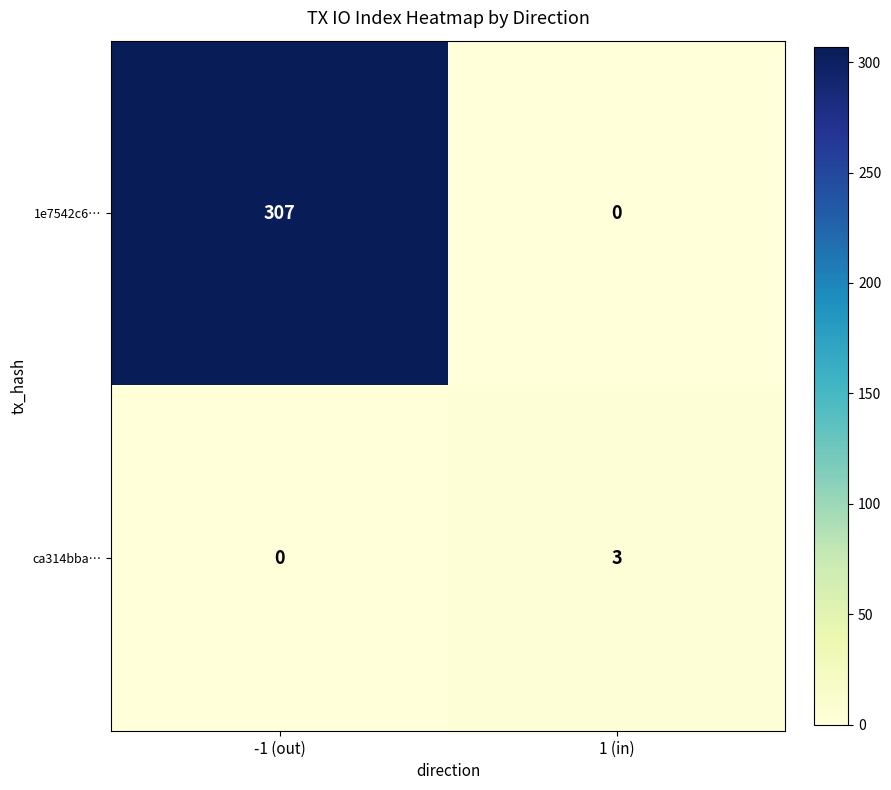

What is the difference between the ca314bba… values at -1 (out) and 1 (in)?

3